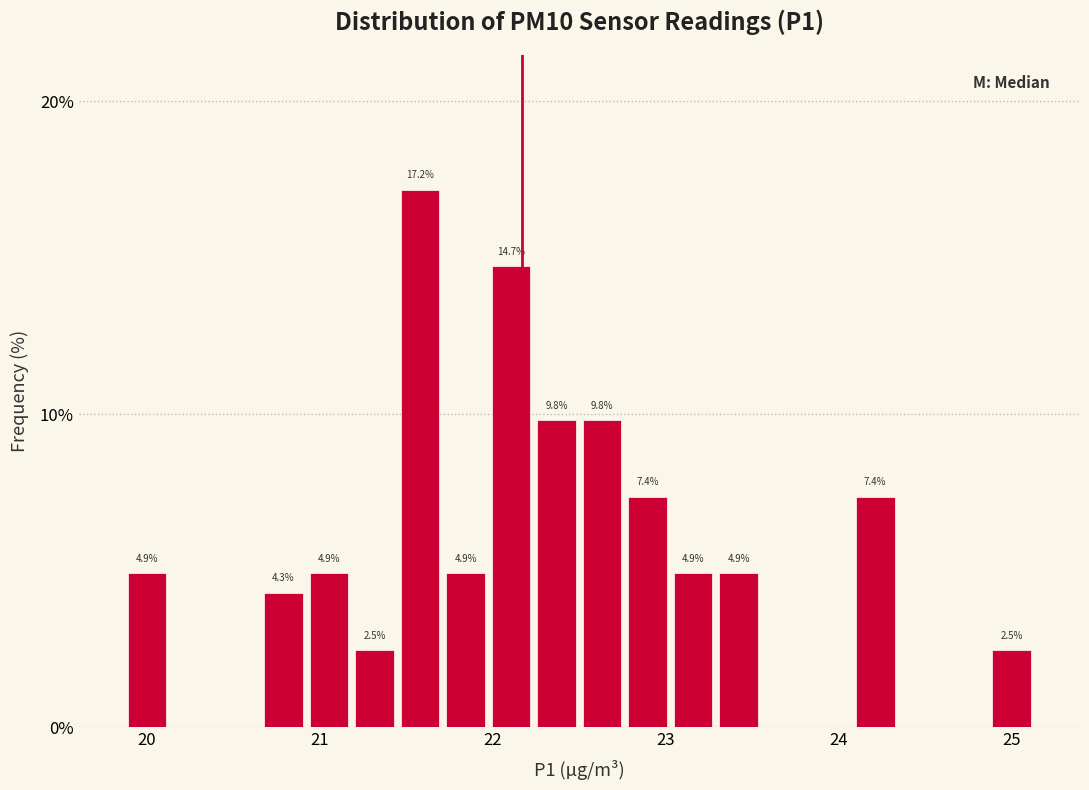

Around what value on the x-axis is the tallest bar? Give the approximate position of its centre, as read against the axis.

21.6